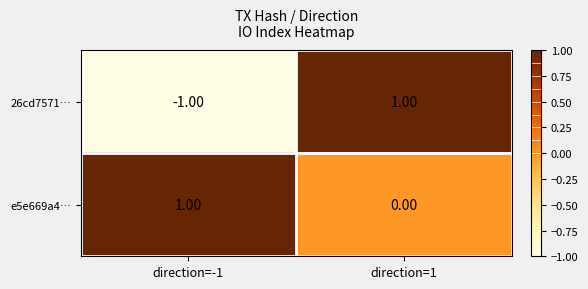

Which series has the largest range (max minus min)?

26cd7571…